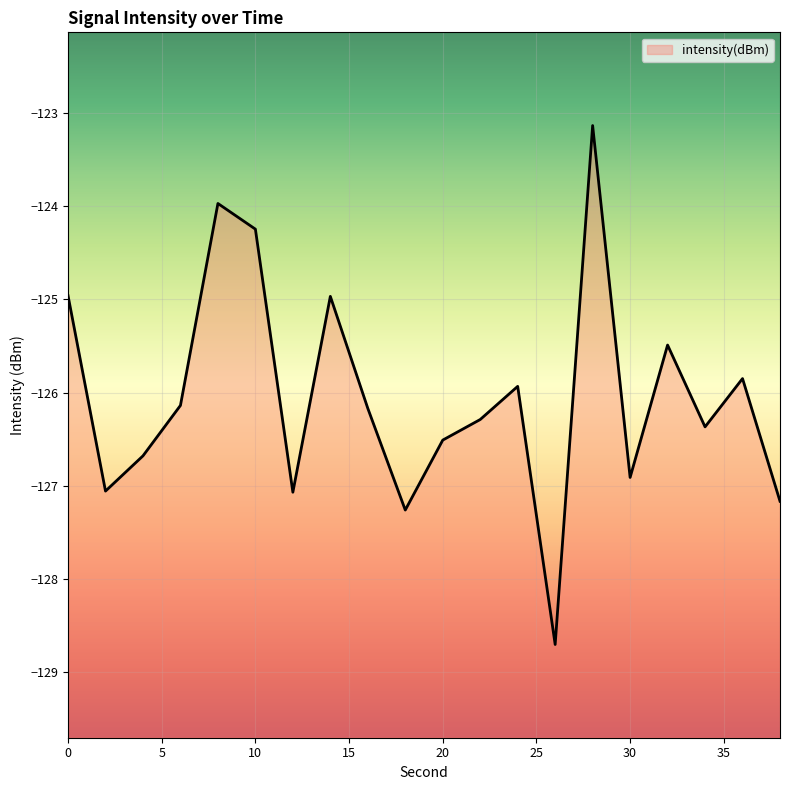

Reading left to right, what are all the values shown in this chart?

-125.0	-127.1	-126.7	-126.1	-124.0	-124.2	-127.1	-125.0	-126.2	-127.3	-126.5	-126.3	-125.9	-128.7	-123.1	-126.9	-125.5	-126.4	-125.9	-127.2